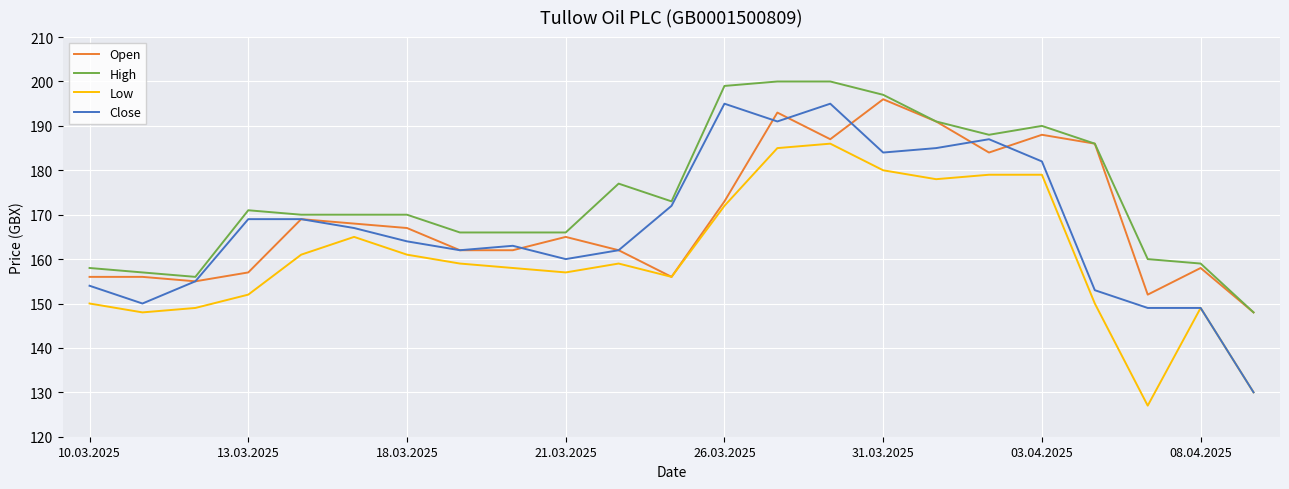

Which series has the largest range (max minus min)?

Close